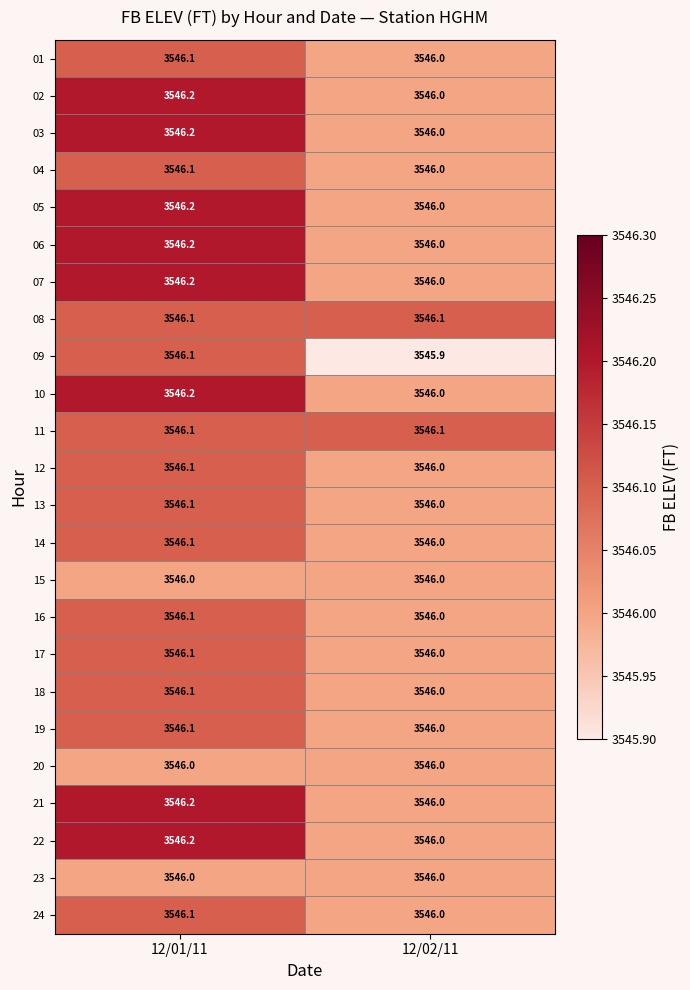

What is the minimum value shown in the chart?

3545.9